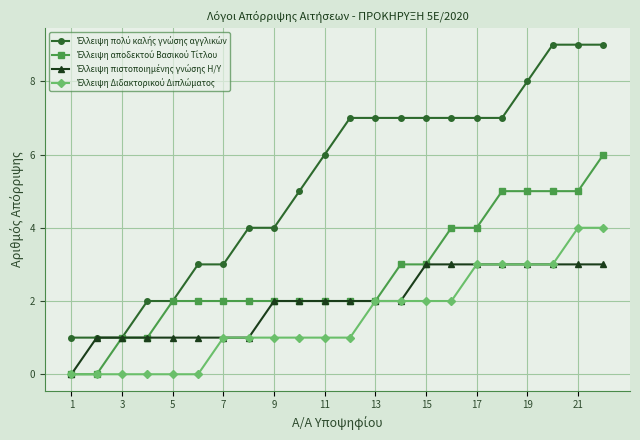

What is the maximum value shown in the chart?

9